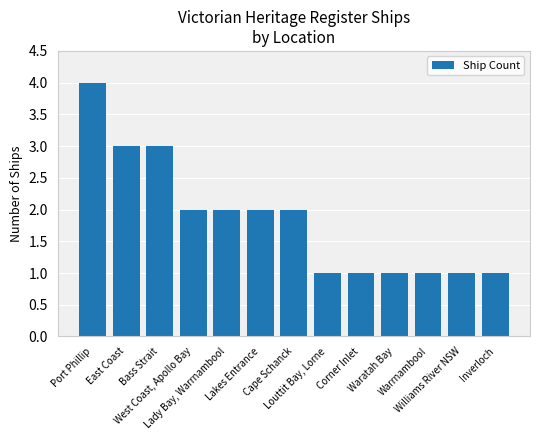

At which label does the data first exceed 2?

Port Phillip